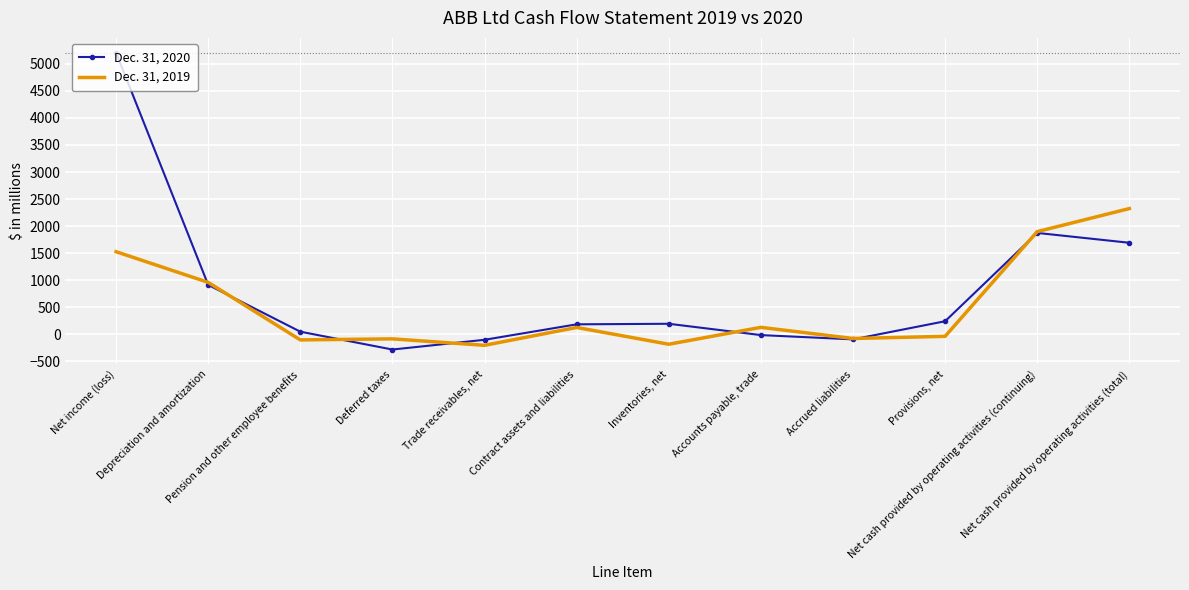

Is the value of Dec. 31, 2020 at Net cash provided by operating activities (total) greater than the value of Dec. 31, 2019 at Provisions, net?

Yes